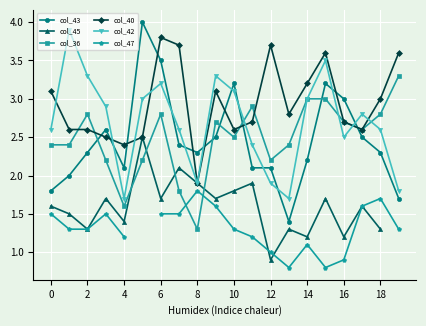

What is the minimum value for col_45?

0.9